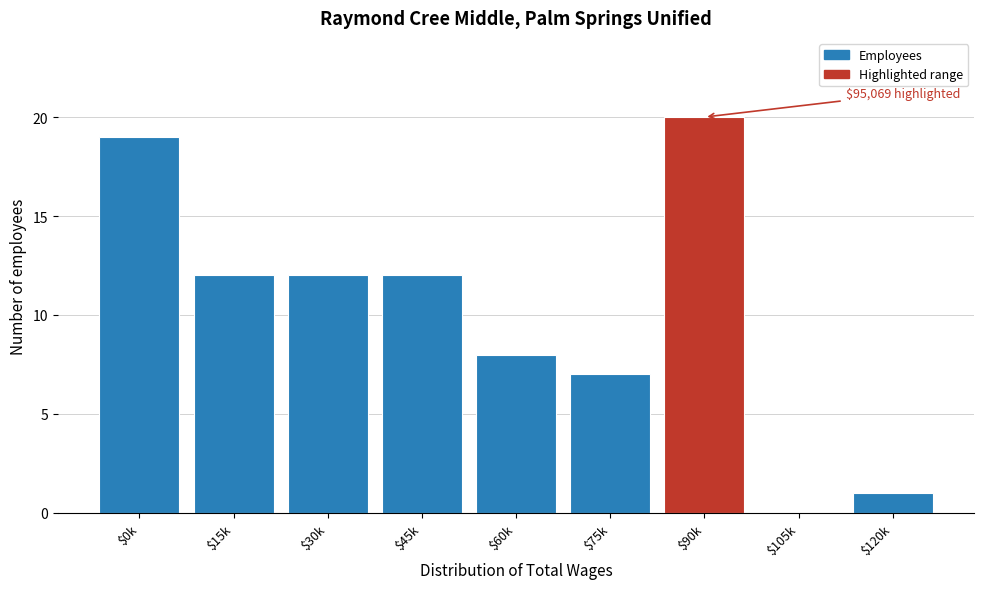

Is it true that the value at $90k is 33?

False